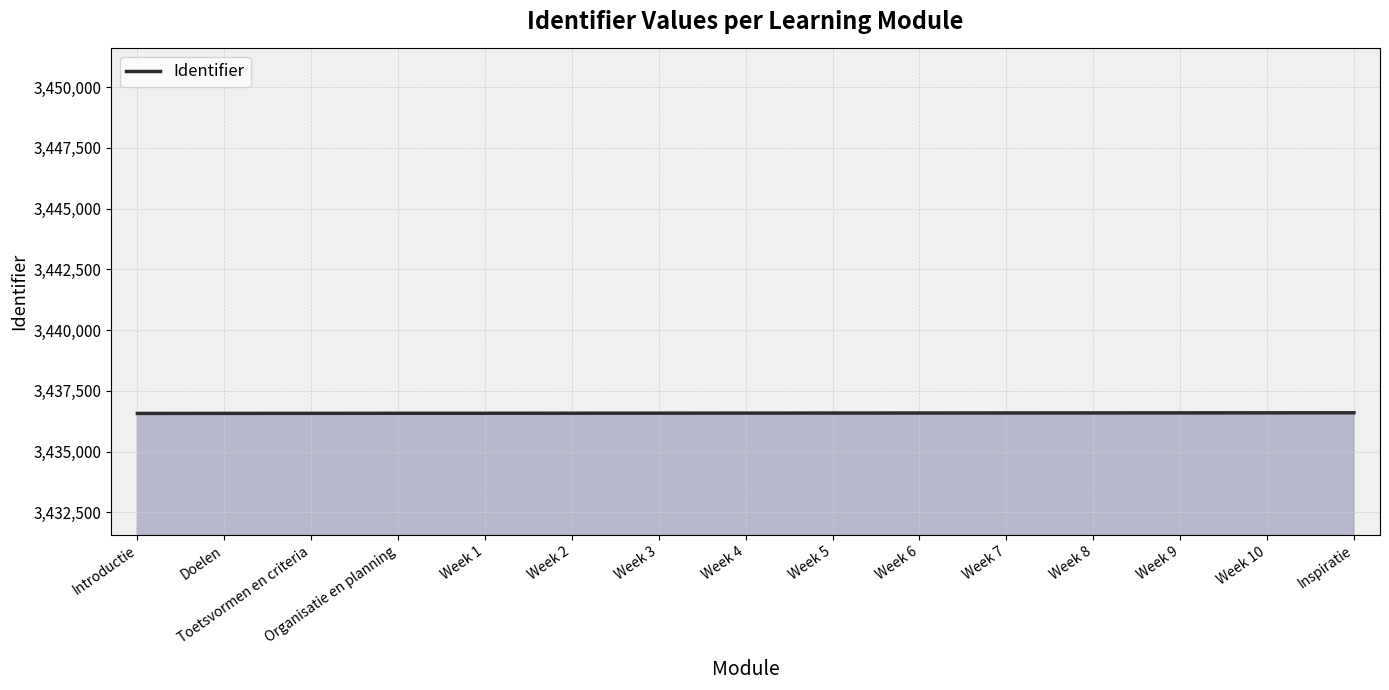

What is the ratio of the value at Toetsvormen en criteria to the value at Inspiratie?

1.0